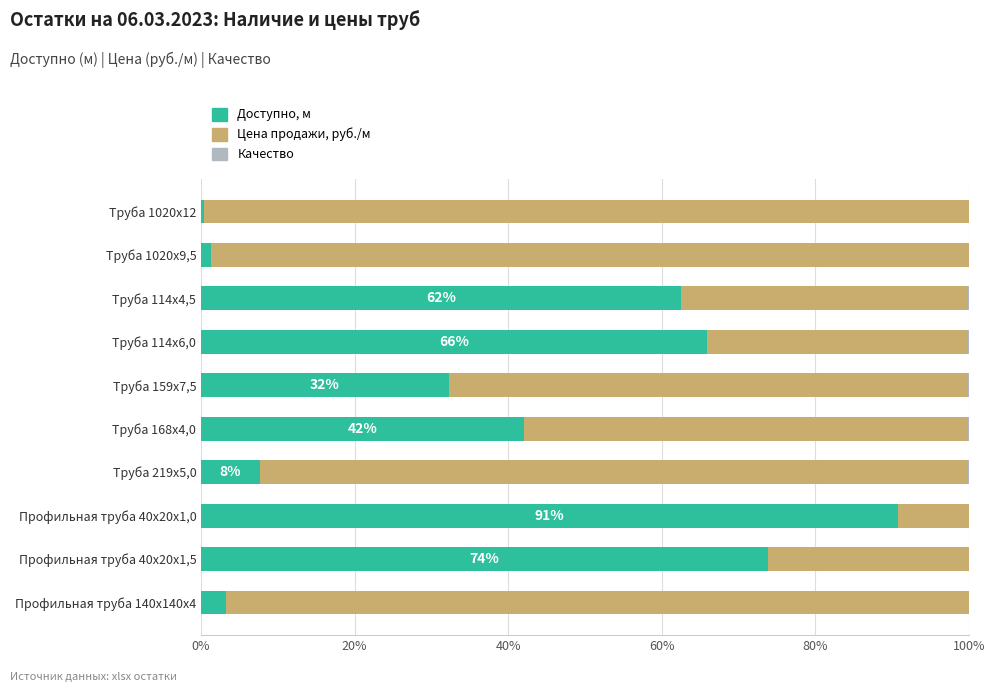

True or false: Доступно, м has a value of 86.3 at Труба 114х6,0.

False